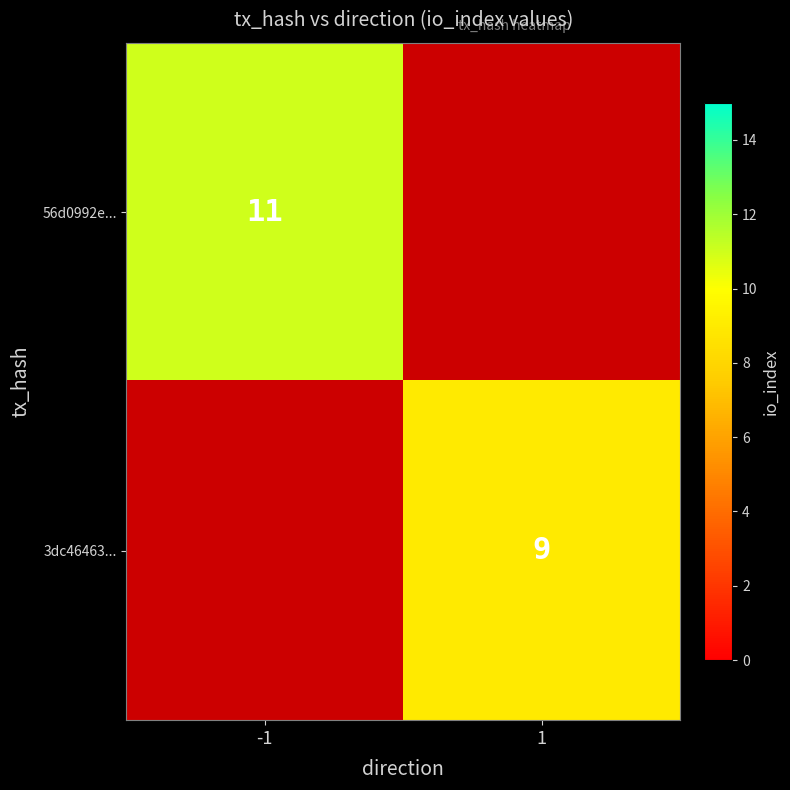

True or false: 56d0992e... has a value of 6.9 at -1.

False